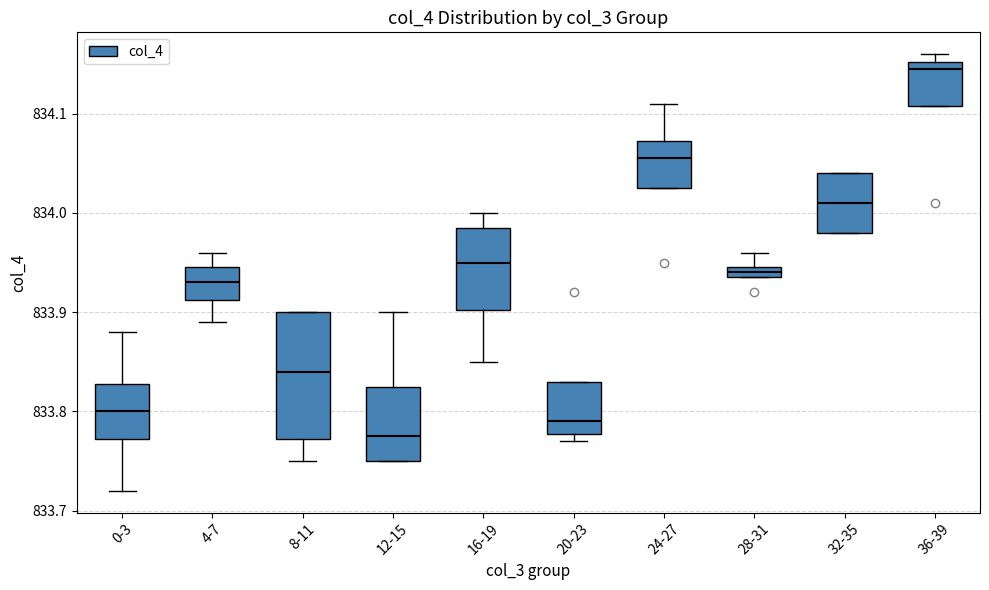

Comparing the boxes themselves (not the whiskers), which one is the tallest?

8-11